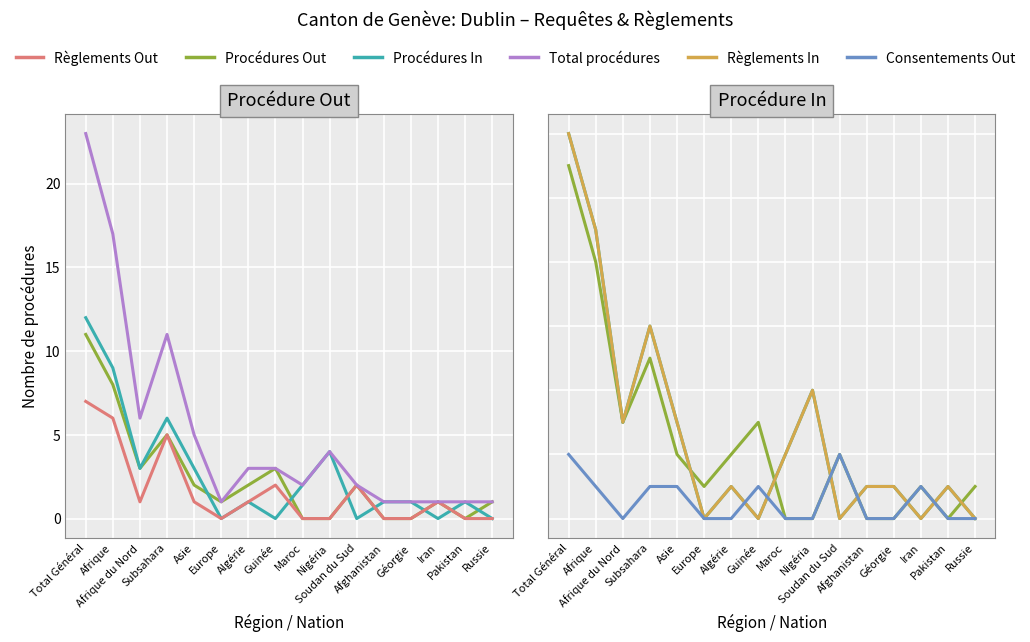

At which category does Règlements Out reach its first local valley?

Afrique du Nord